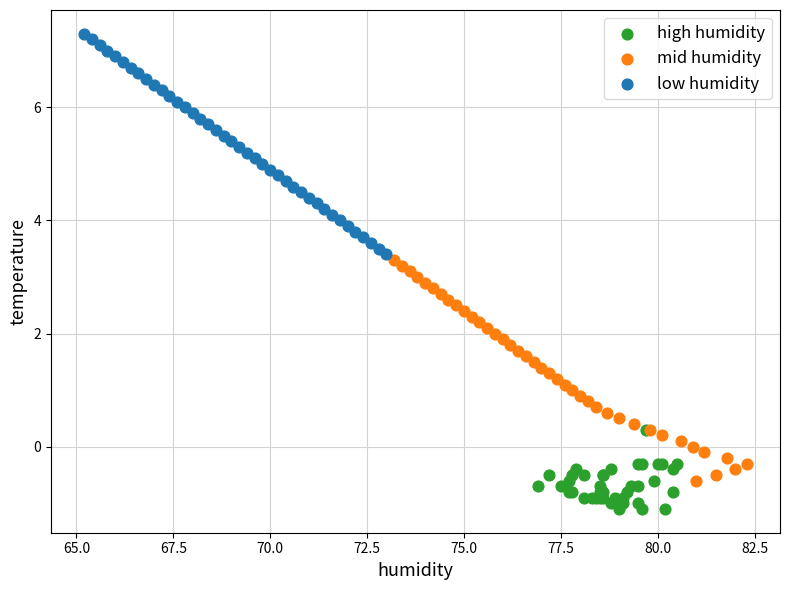

Which series reaches the maximum Y coordinate?

low humidity